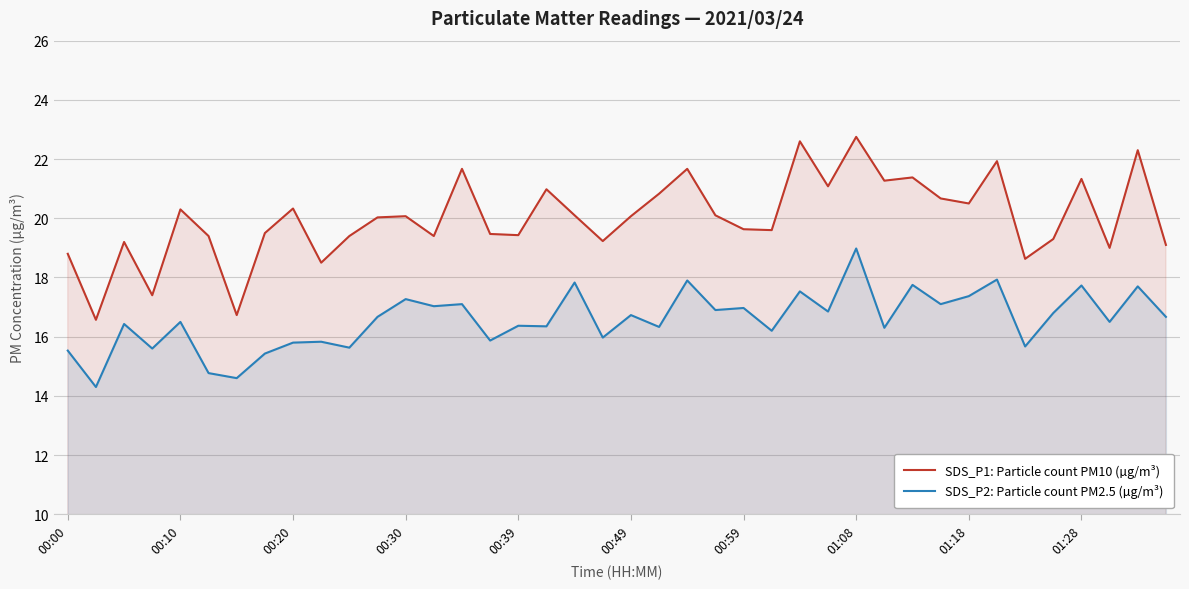

Reading right to left, transcribe all the data shown in this chart.

SDS_P1: Particle count PM10 (µg/m³): 19.1	22.3	19.0	21.3	19.3	18.6	21.9	20.5	20.7	21.4	21.3	22.8	21.1	22.6	19.6	19.6	20.1	21.7	20.8	20.1	19.2	20.1	21.0	19.4	19.5	21.7	19.4	20.1	20.0	19.4	18.5	20.3	19.5	16.7	19.4	20.3	17.4	19.2	16.6	18.8
SDS_P2: Particle count PM2.5 (µg/m³): 16.7	17.7	16.5	17.7	16.8	15.7	17.9	17.4	17.1	17.8	16.3	19.0	16.9	17.5	16.2	17.0	16.9	17.9	16.3	16.7	16.0	17.8	16.4	16.4	15.9	17.1	17.0	17.3	16.7	15.6	15.8	15.8	15.4	14.6	14.8	16.5	15.6	16.4	14.3	15.5